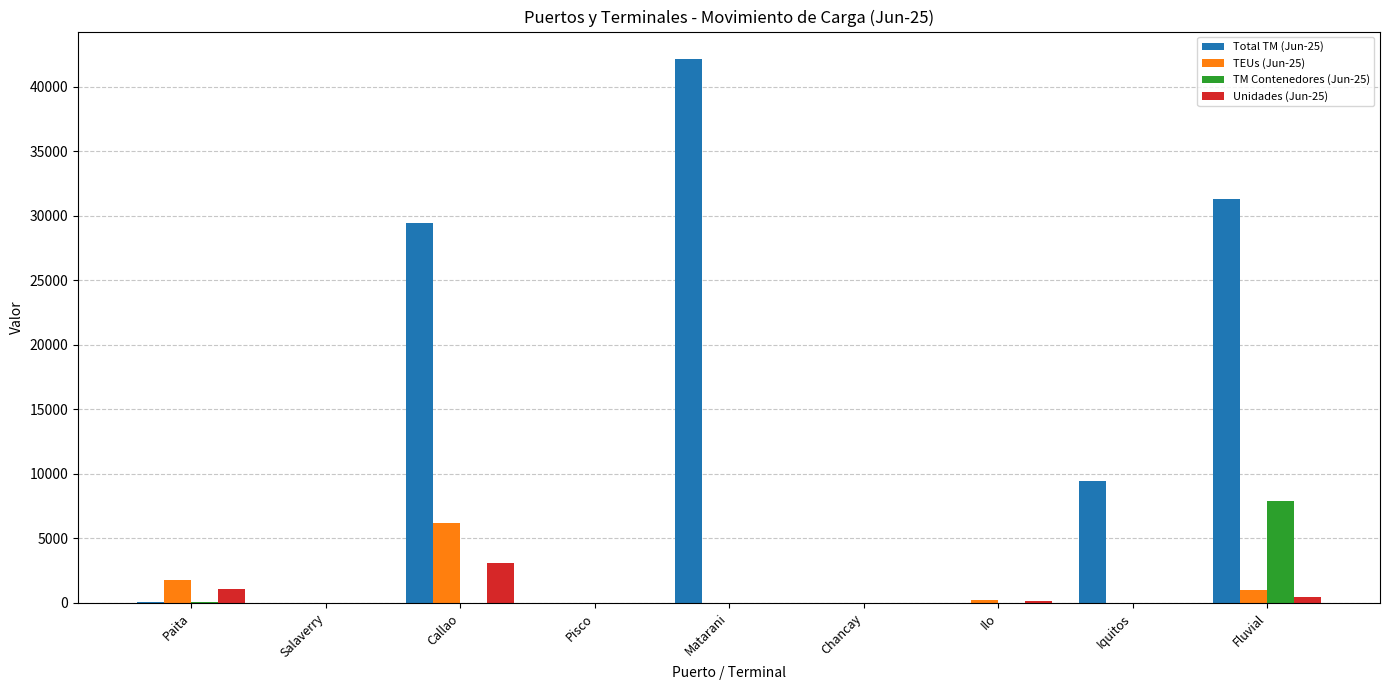

What is the highest value of the TM Contenedores (Jun-25) series?

7937.1